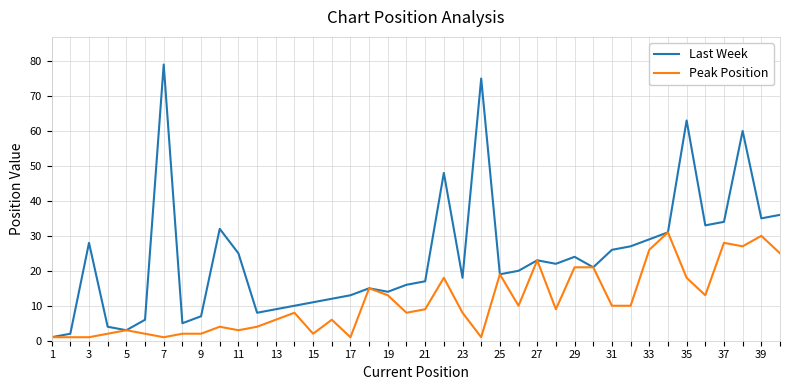

What is the highest value of the Peak Position series?

31